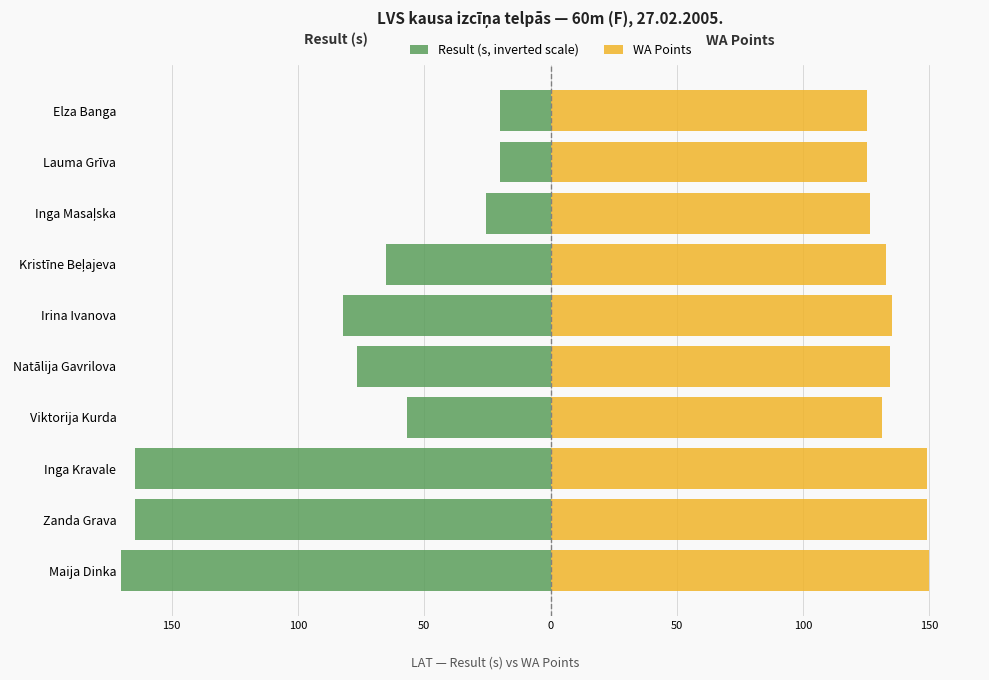

At how many categories does at least one series exceed 61?

10